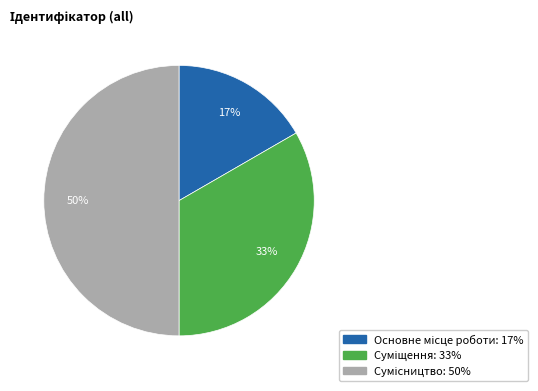

To the nearest percent, what is the average slice percentage?

33%